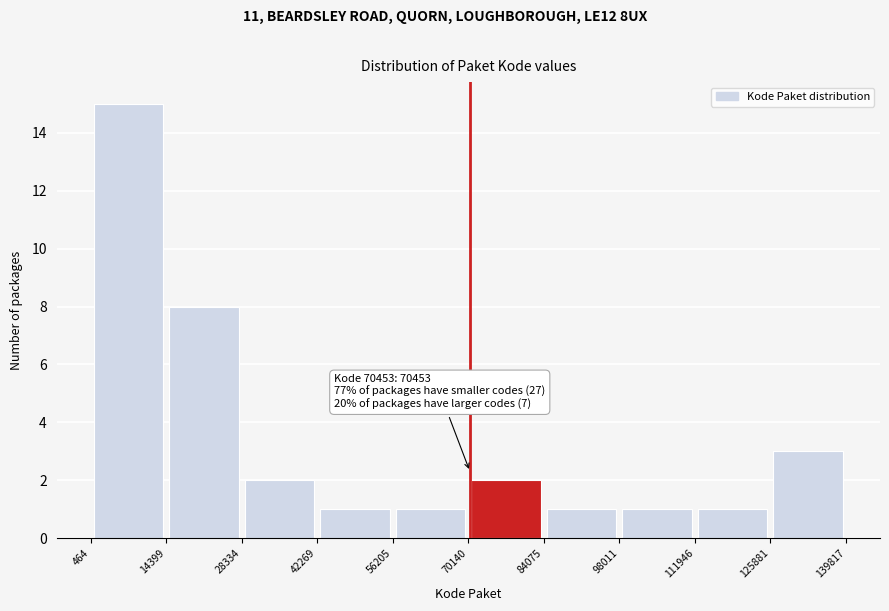

Over which range of the x-axis is the bar tallest?

464 to 14399